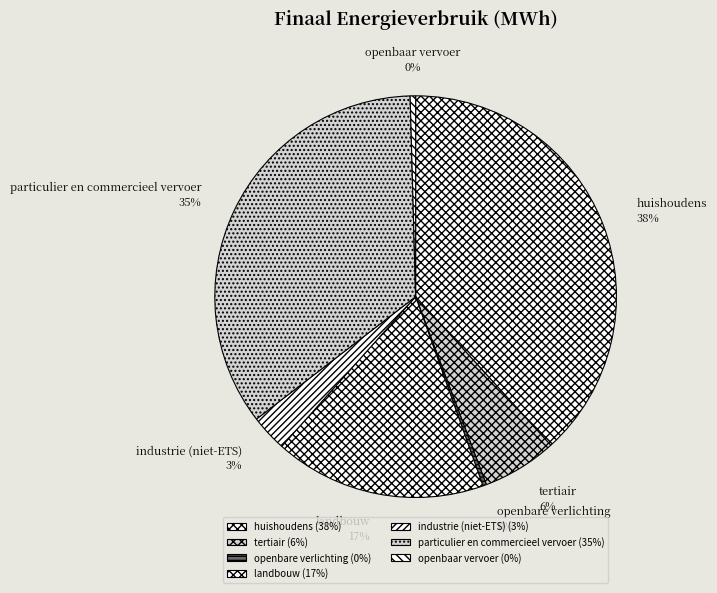

Do tertiair and huishoudens together represent more than half of the pie?

No